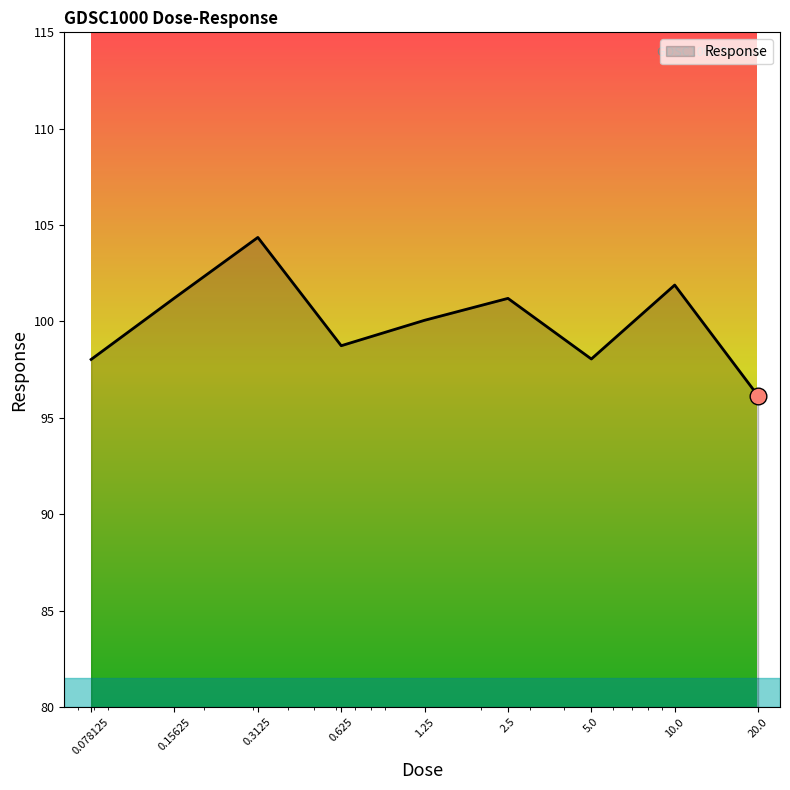

What is the minimum value shown in the chart?

96.1